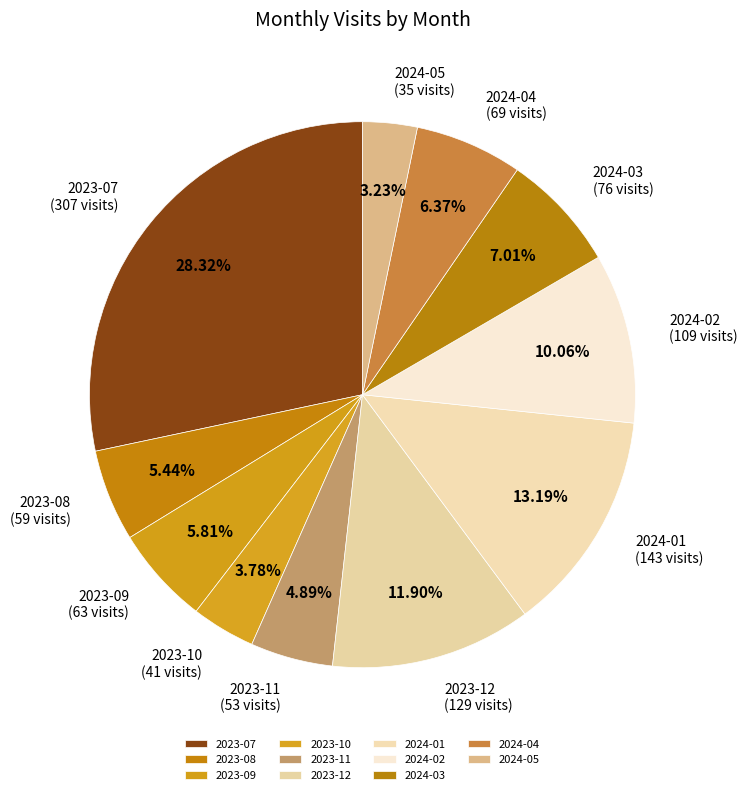

Is there a majority slice in this chart?

No